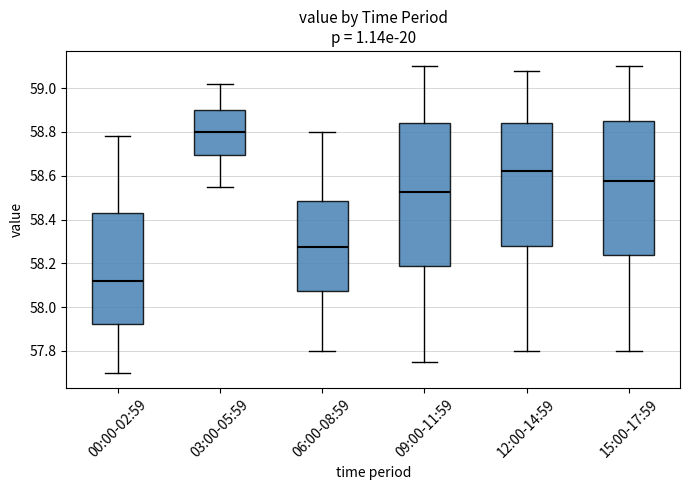

Which box is the tallest, from its lower edge to its upper edge?

09:00-11:59